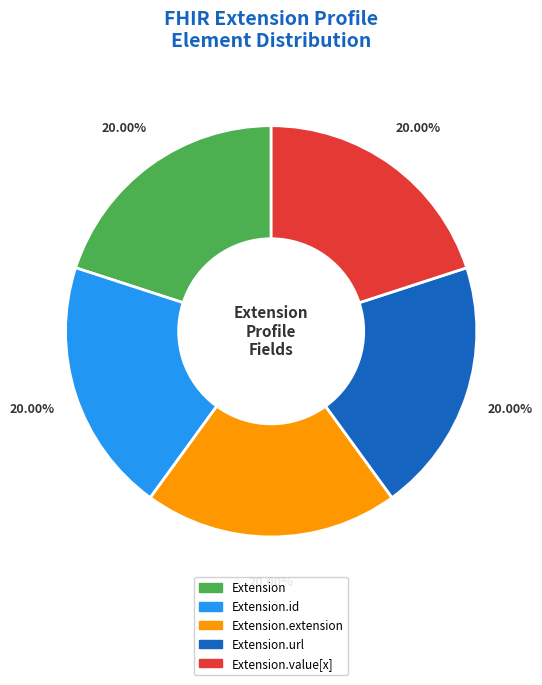

Does any single category account for the majority?

No